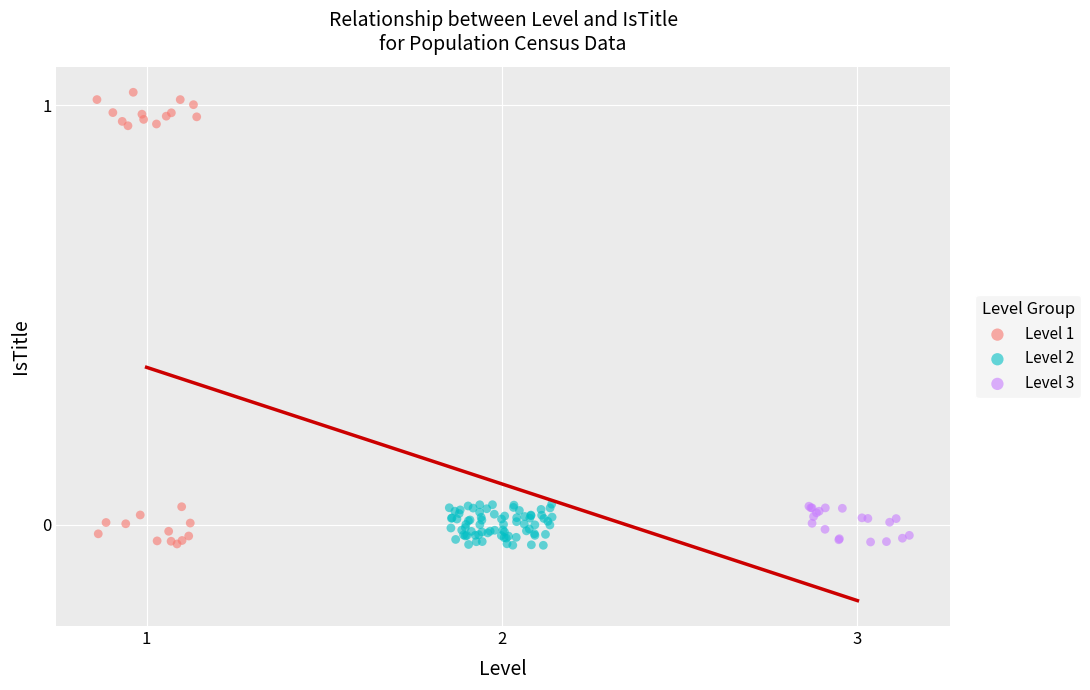

Which series reaches the maximum Y coordinate?

Level 1